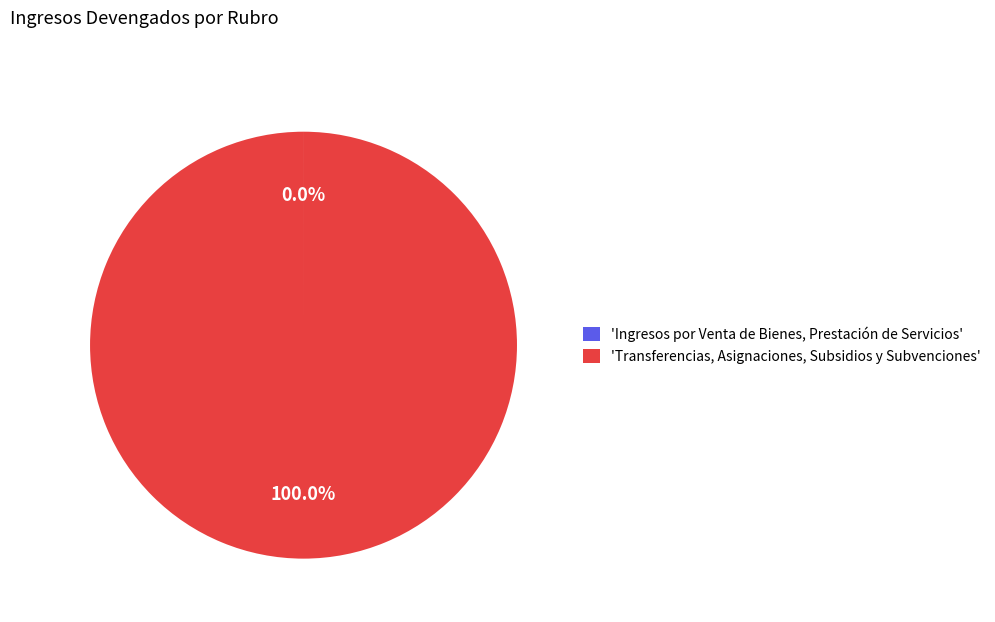

To the nearest percent, what is the average slice percentage?

50%